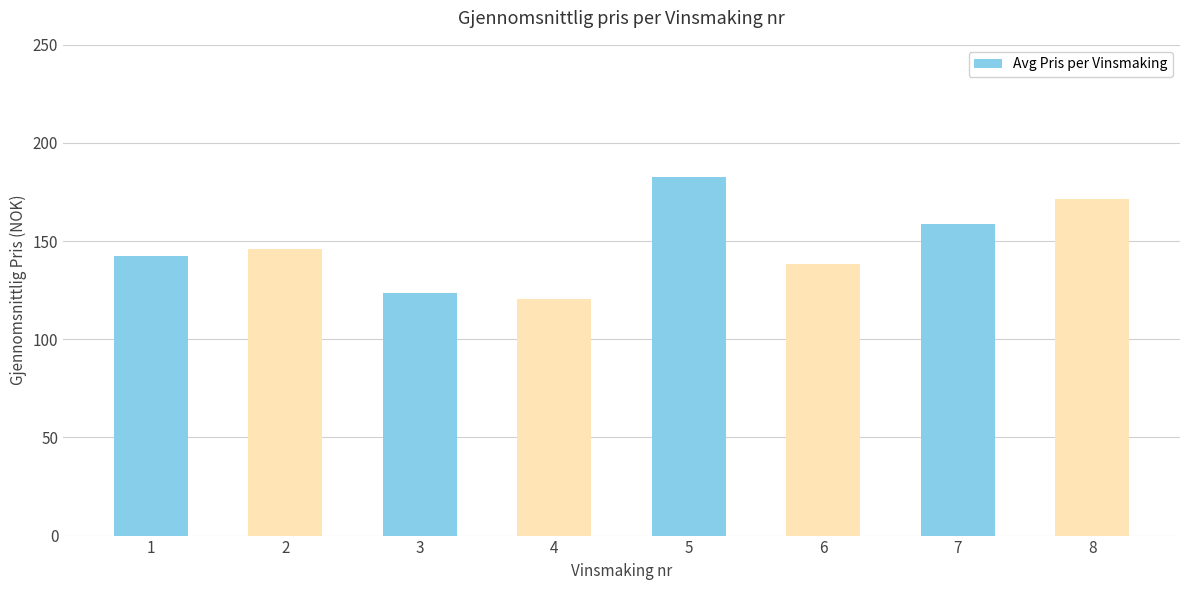

Does the chart contain any negative values?

No